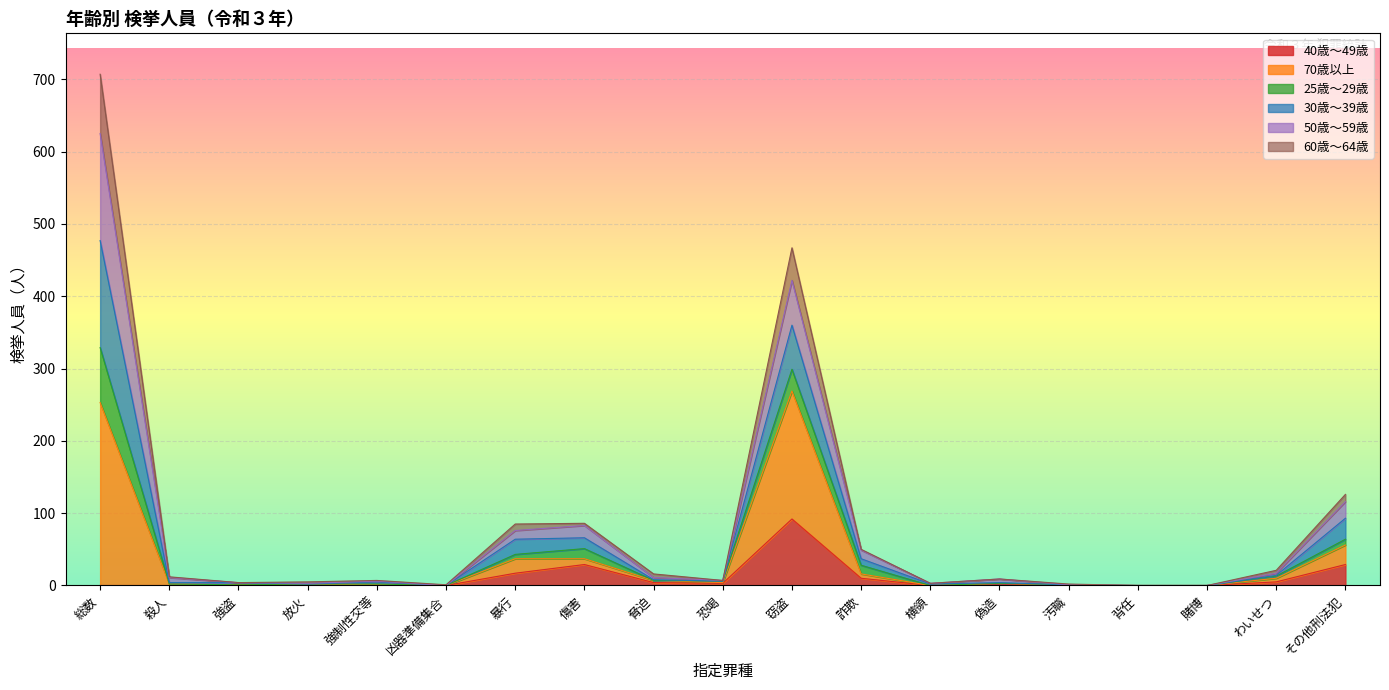

What position from the left is 脅迫?

9